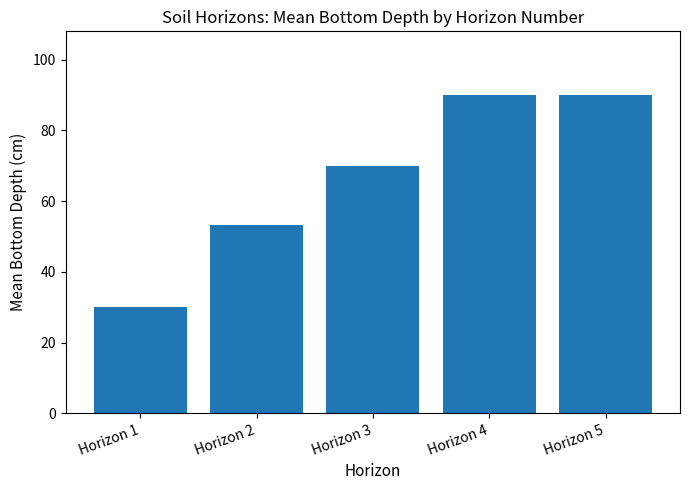

Which category has the lowest value across all series?

Horizon 1